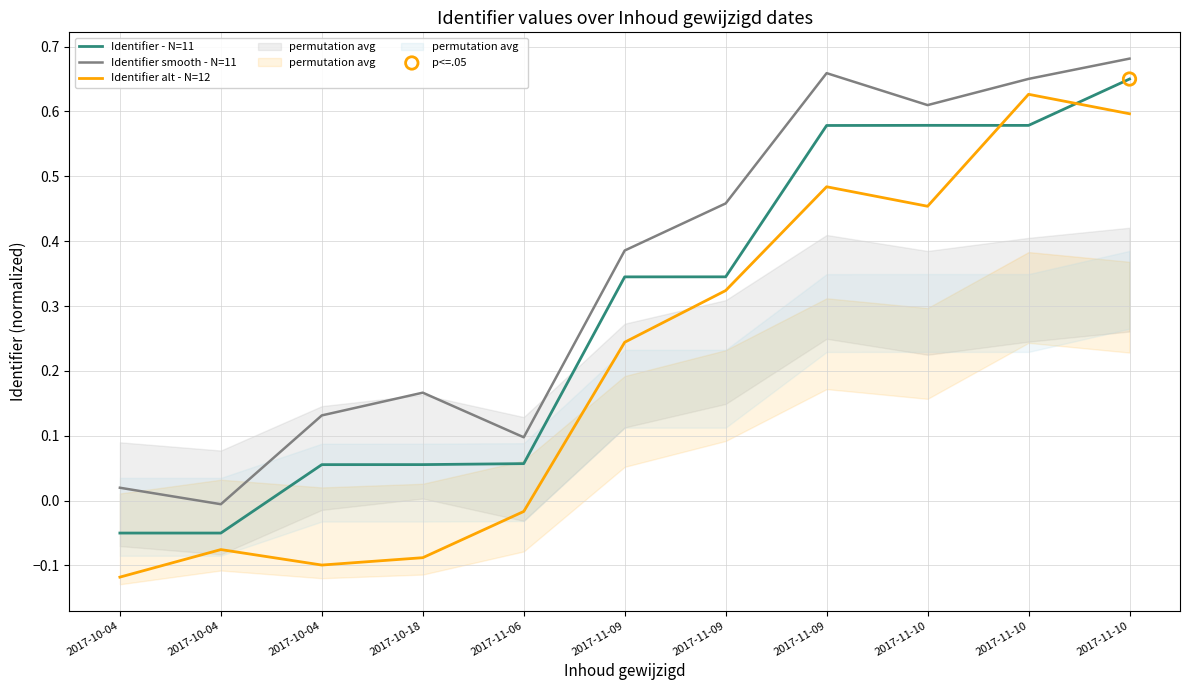

At how many categories does at least one series exceed 0?

10